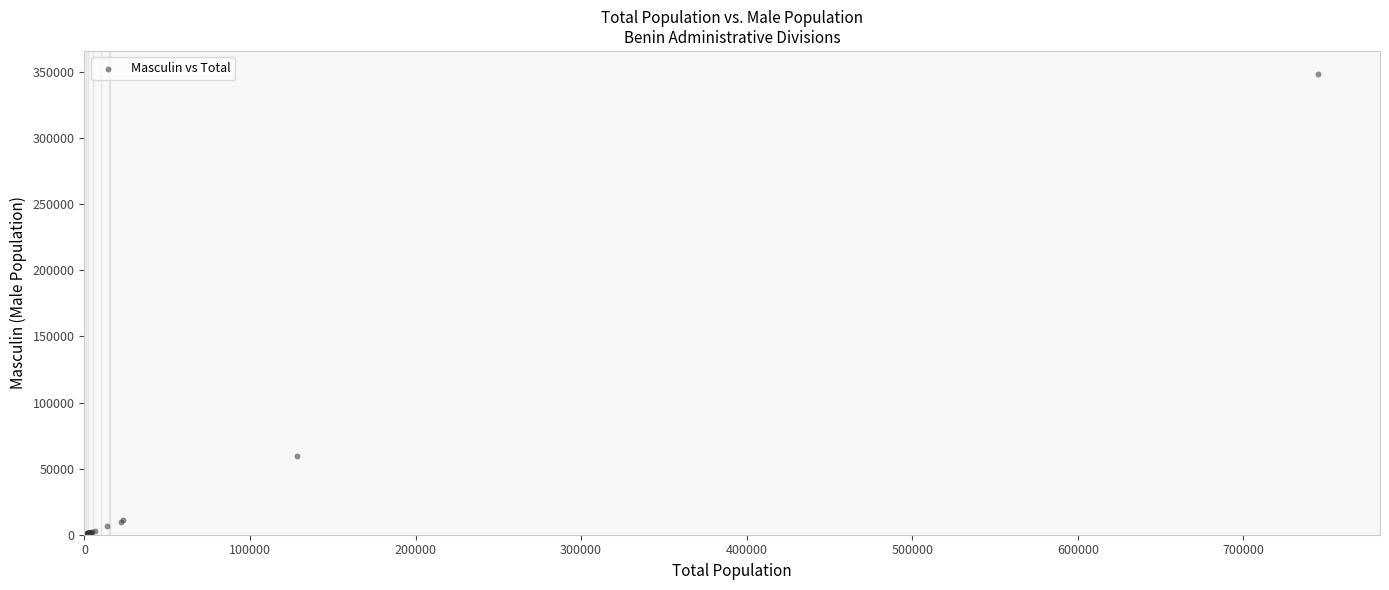

What Y value in the scatter plot is closest to 174447?

59541